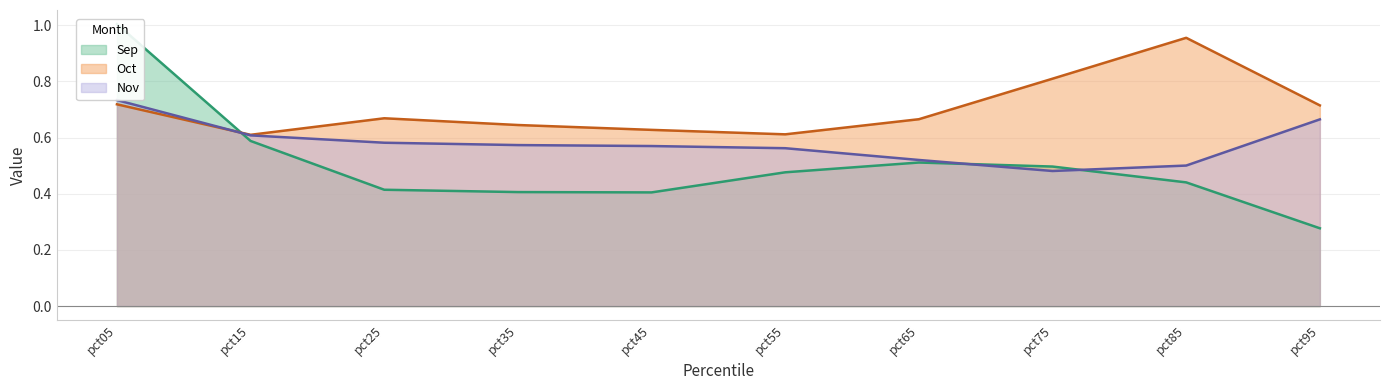

Which series ends up on top after the final intersection of Sep and Nov?

Nov